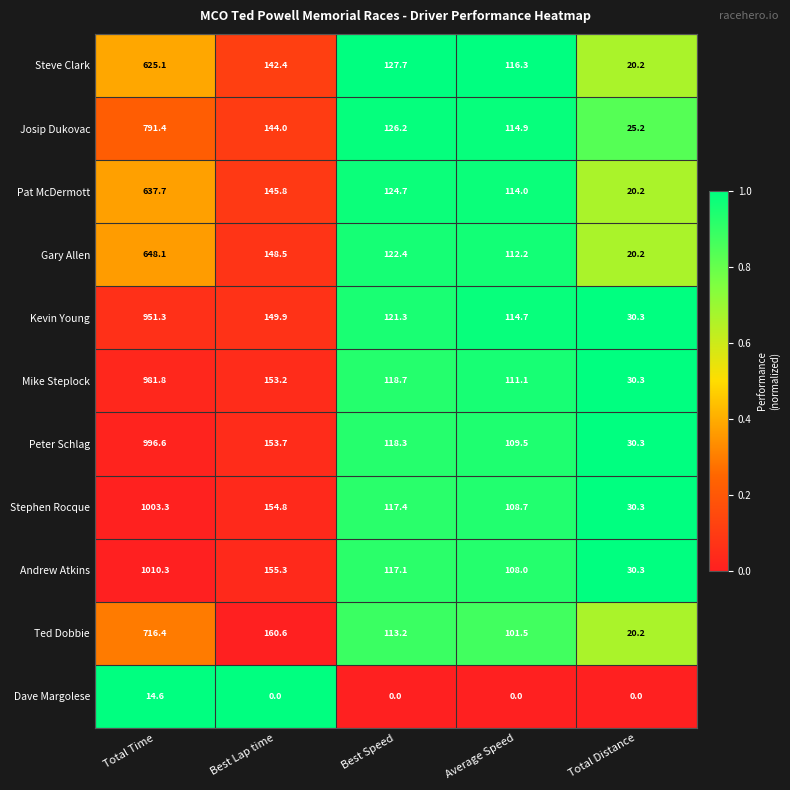

Is the value of Mike Steplock at Total Time greater than the value of Dave Margolese at Average Speed?

Yes